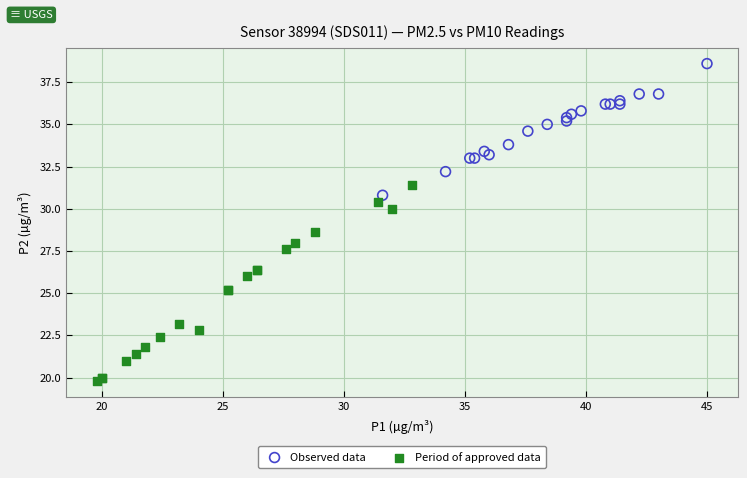

Which series contains the highest Y value?

Observed data